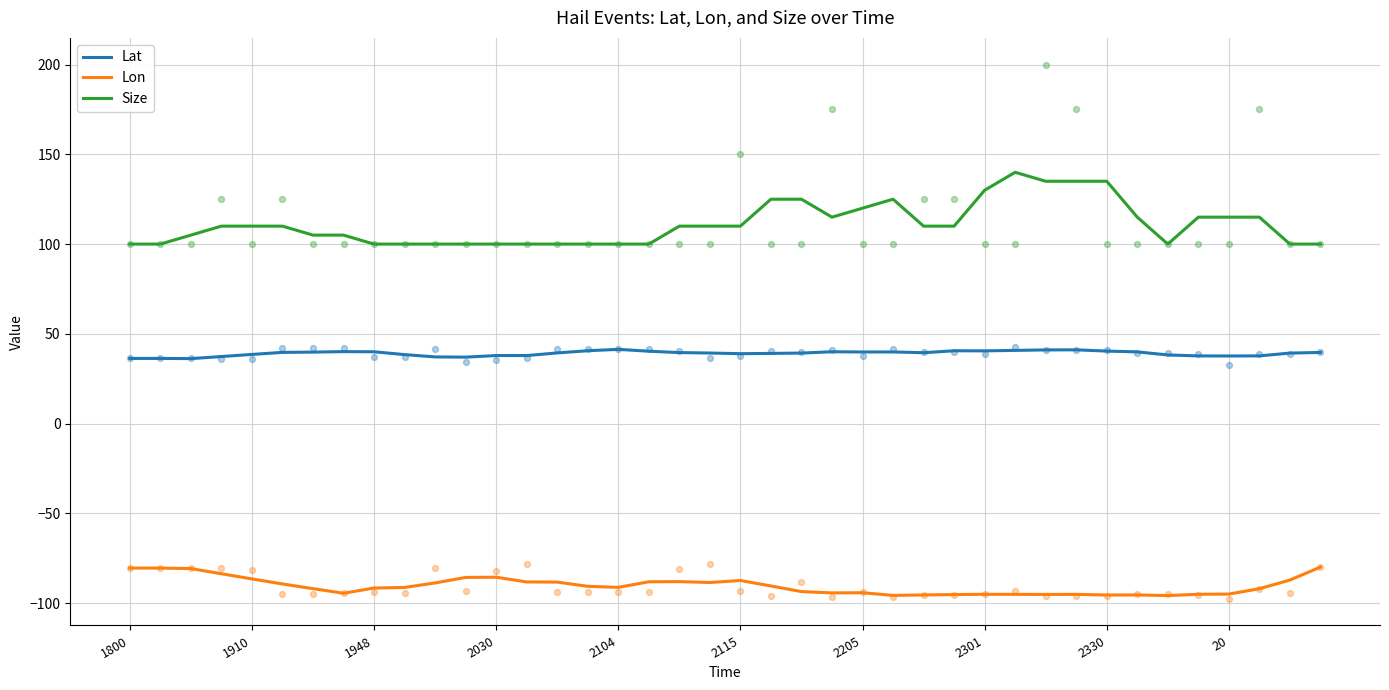

At how many categories does at least one series exceed 58?

40